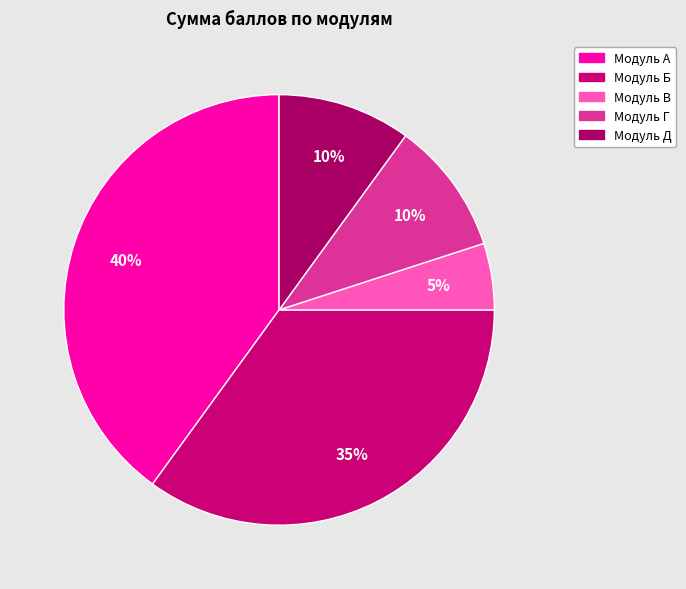

Is it true that Модуль Г is 24% of the pie?

False